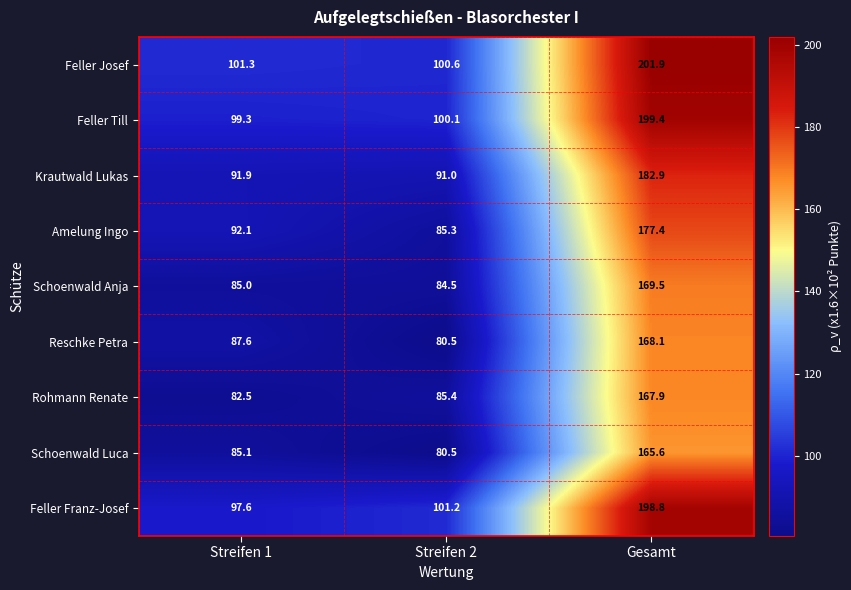

Reading right to left, extract all data points from this chart.

Feller Josef: Gesamt=201.9	Streifen 2=100.6	Streifen 1=101.3
Feller Till: Gesamt=199.4	Streifen 2=100.1	Streifen 1=99.3
Krautwald Lukas: Gesamt=182.9	Streifen 2=91.0	Streifen 1=91.9
Amelung Ingo: Gesamt=177.4	Streifen 2=85.3	Streifen 1=92.1
Schoenwald Anja: Gesamt=169.5	Streifen 2=84.5	Streifen 1=85.0
Reschke Petra: Gesamt=168.1	Streifen 2=80.5	Streifen 1=87.6
Rohmann Renate: Gesamt=167.9	Streifen 2=85.4	Streifen 1=82.5
Schoenwald Luca: Gesamt=165.6	Streifen 2=80.5	Streifen 1=85.1
Feller Franz-Josef: Gesamt=198.8	Streifen 2=101.2	Streifen 1=97.6